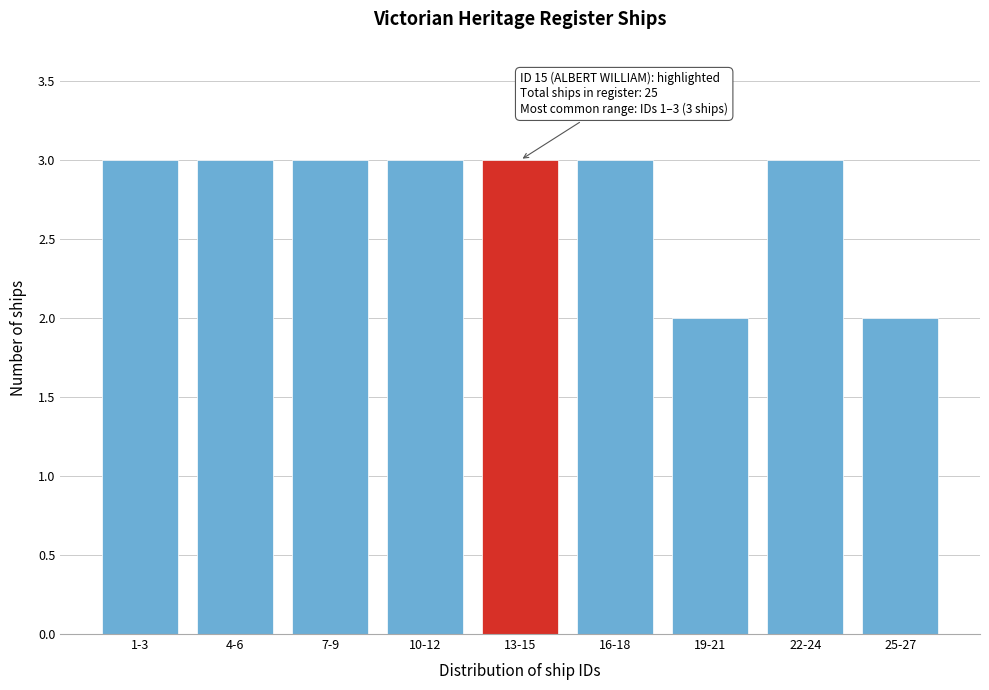

Reading left to right, what are all the values shown in this chart?

1-3=3	4-6=3	7-9=3	10-12=3	13-15=3	16-18=3	19-21=2	22-24=3	25-27=2